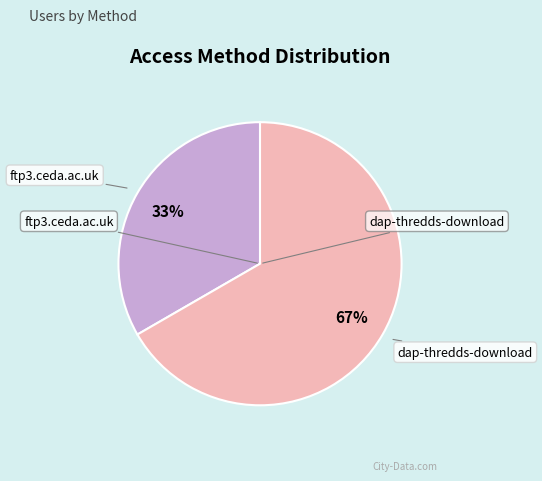

Count the number of slices in the pie.

2